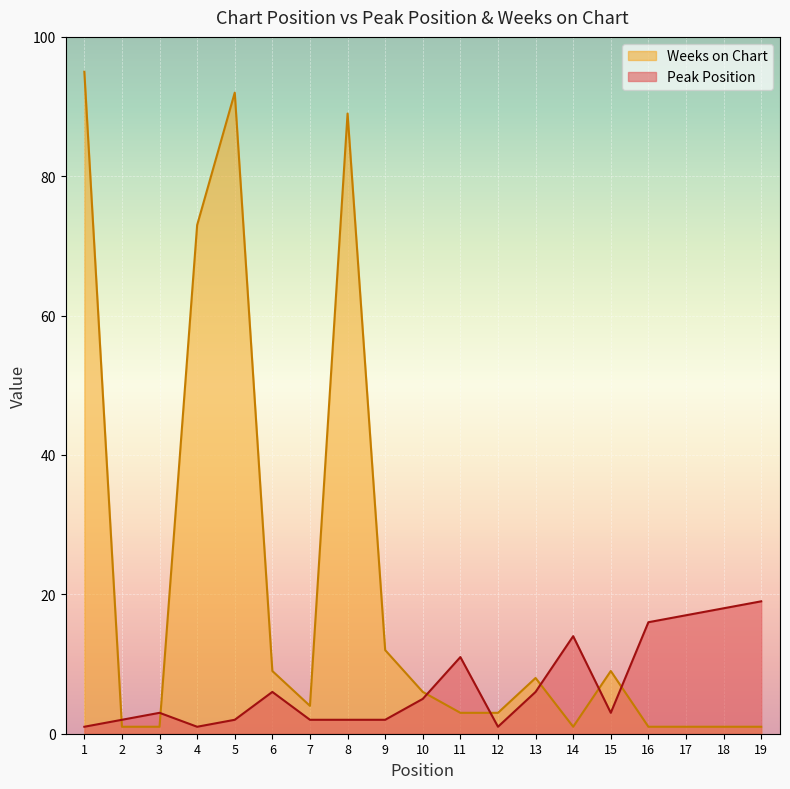

After their last crossing, which series has the higher values: Peak Position or Weeks on Chart?

Peak Position